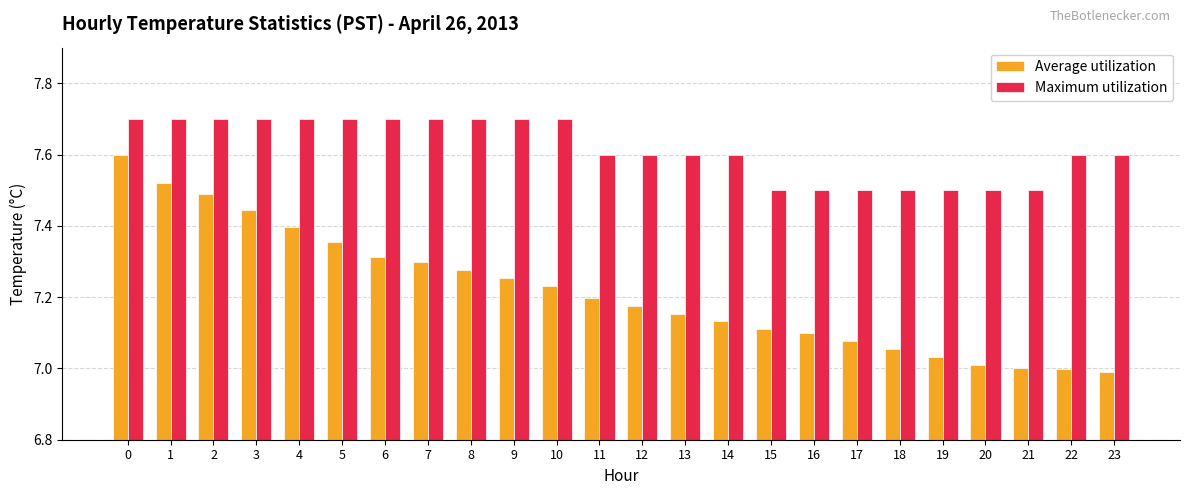

What is the highest value of the Maximum utilization series?

7.7